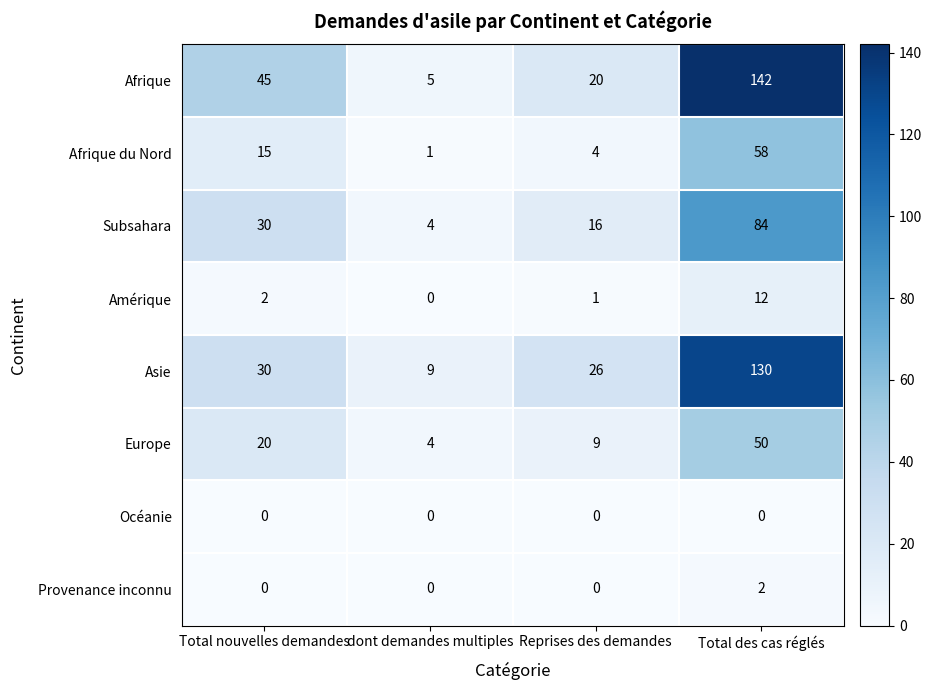

Between dont demandes multiples and Total des cas réglés, which series saw the biggest shift?

Afrique